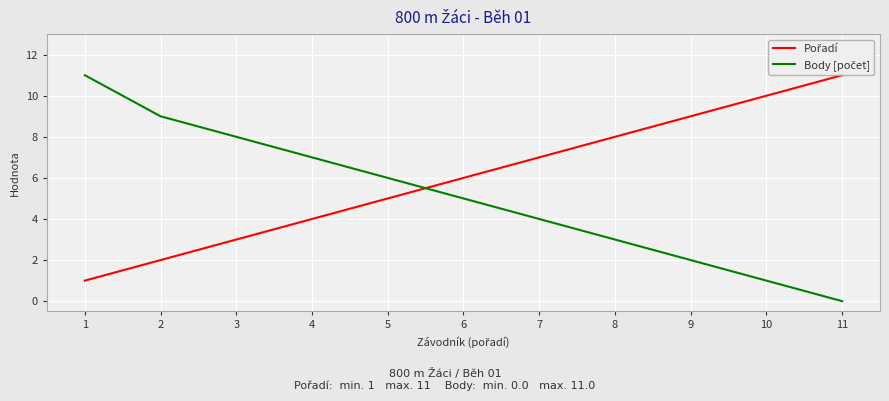

Which label corresponds to the smallest value in the chart?

11